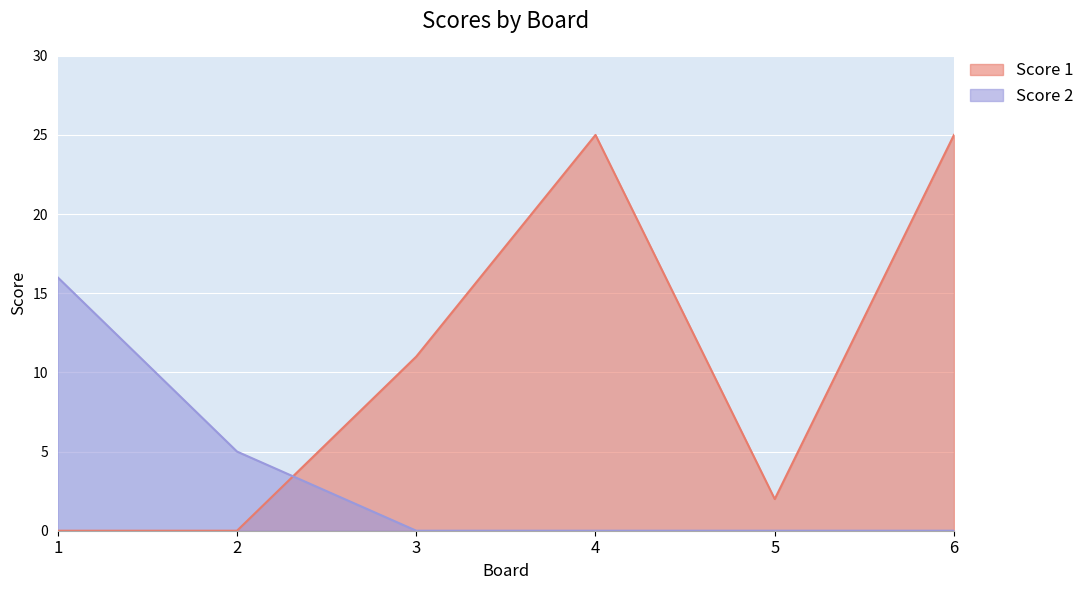

Which series has the largest total across all categories?

Score 1